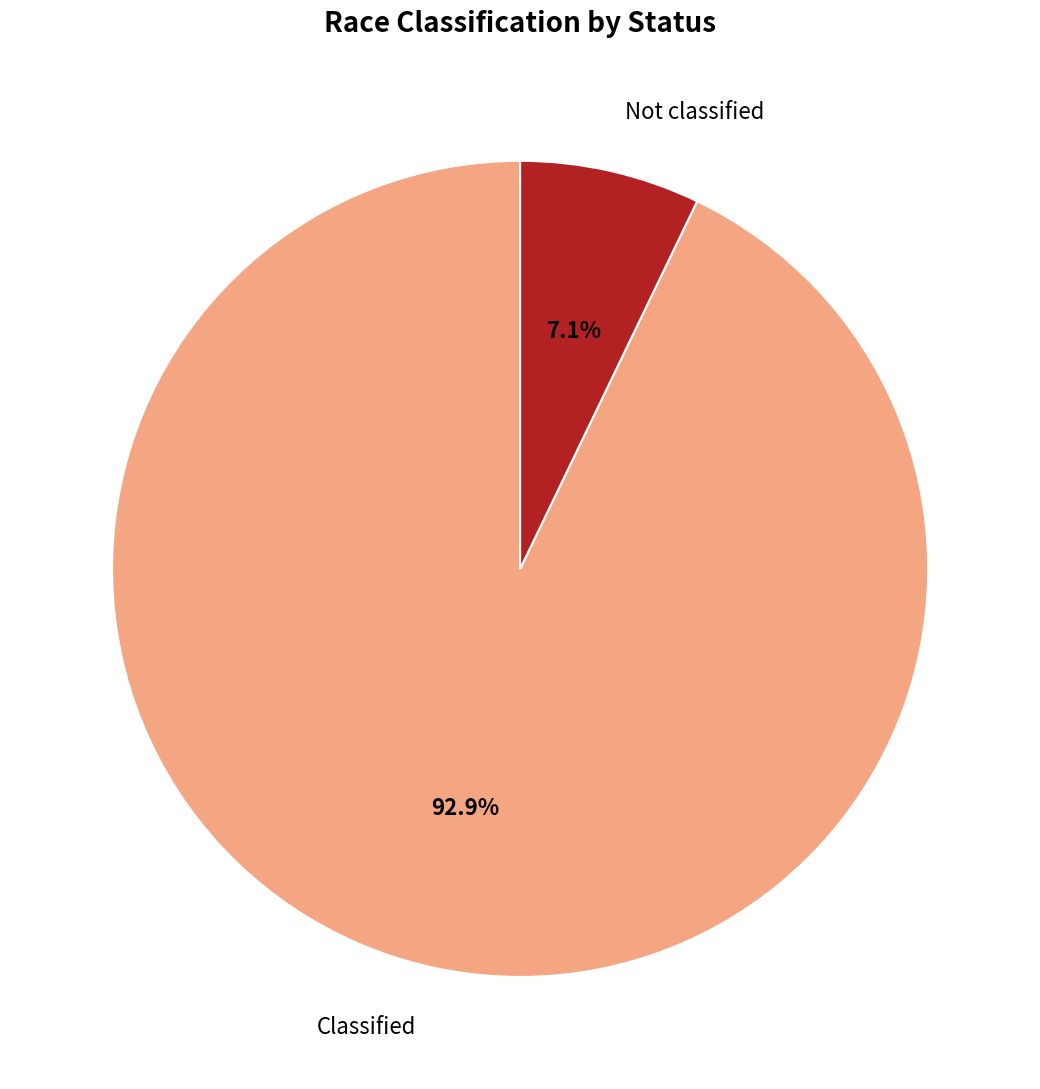

Does any single category account for the majority?

Yes